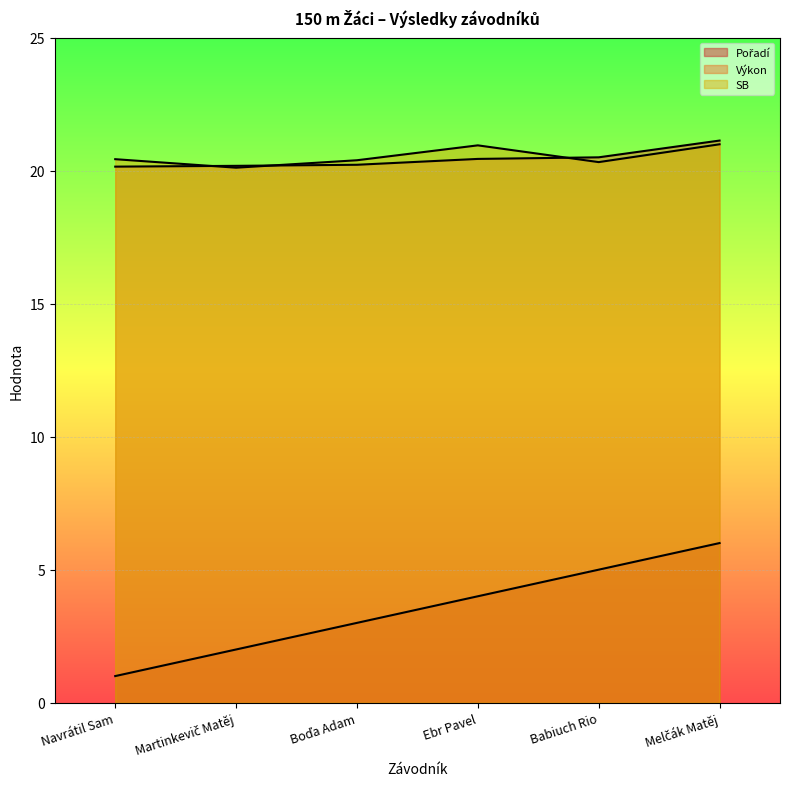

What is the total value across all series at Babiuch Rio?

45.8